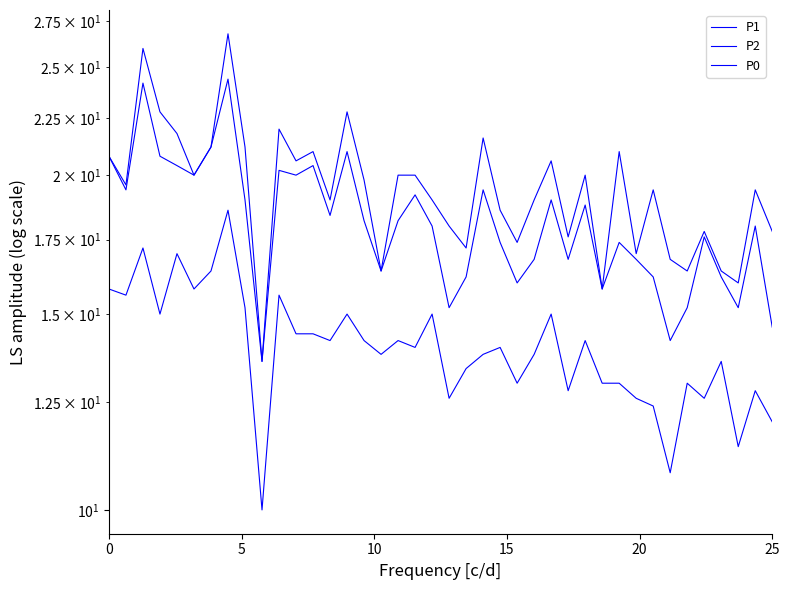

How many data points does each series have?

40